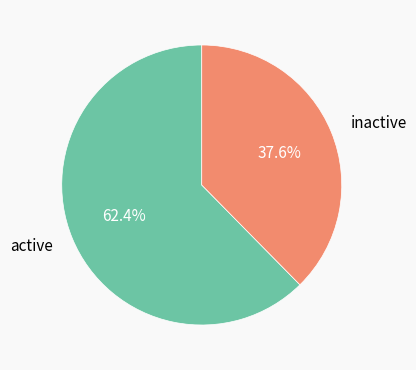

What is the ratio of the value at active to the value at inactive?

1.7